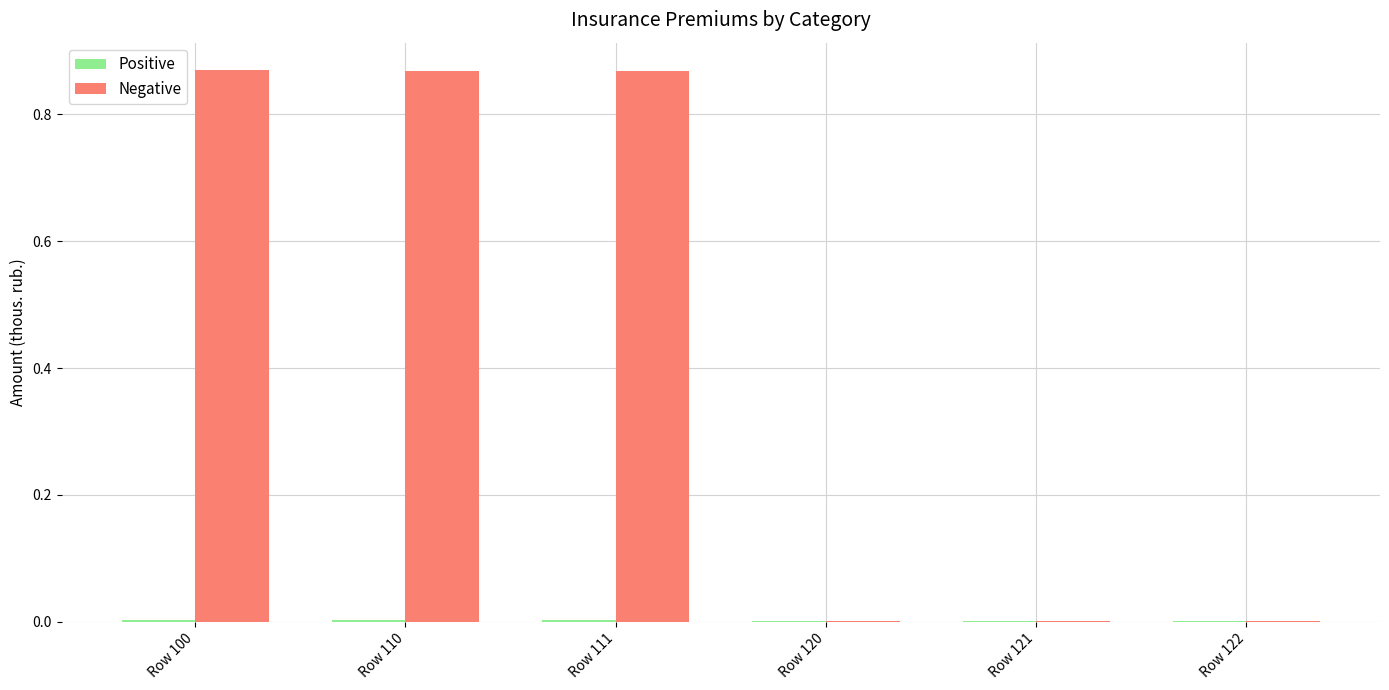

Which series changed the most between Row 110 and Row 121?

Negative